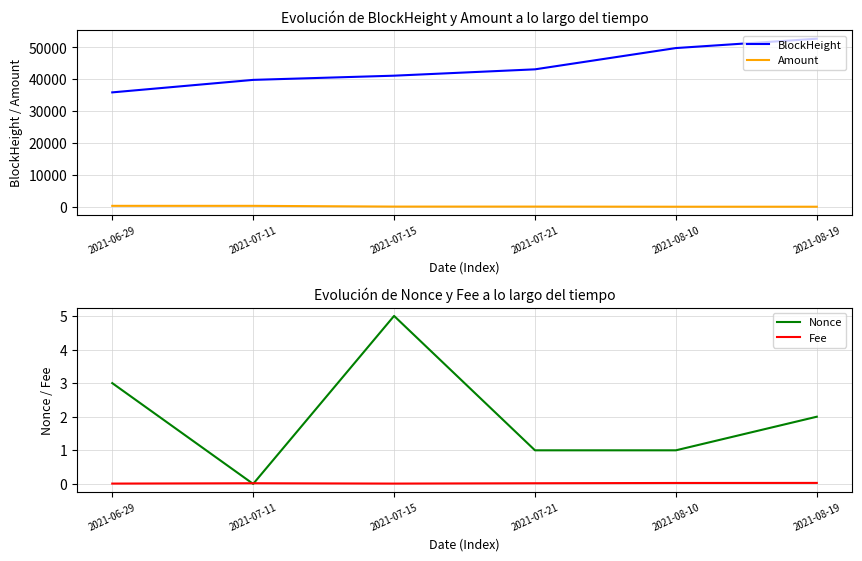

Reading left to right, transcribe all the data shown in this chart.

BlockHeight: 35900.0	39824.0	41142.0	43134.0	49811.0	52744.0
Amount: 290.2	289.2	55.7	55.7	14.9	14.9
Nonce: 3.0	0.0	5.0	1.0	1.0	2.0
Fee: 0.0	0.0	0.0	0.0	0.0	0.0